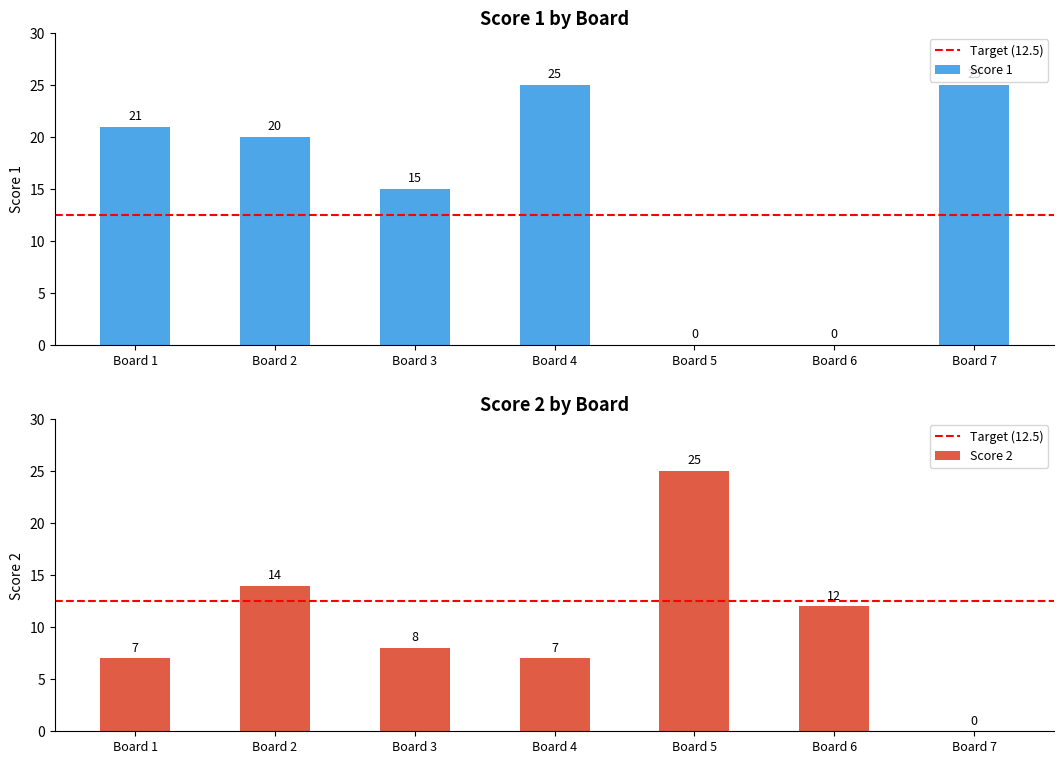

The value of Score 1 at Board 5 is 0. True or false?

True